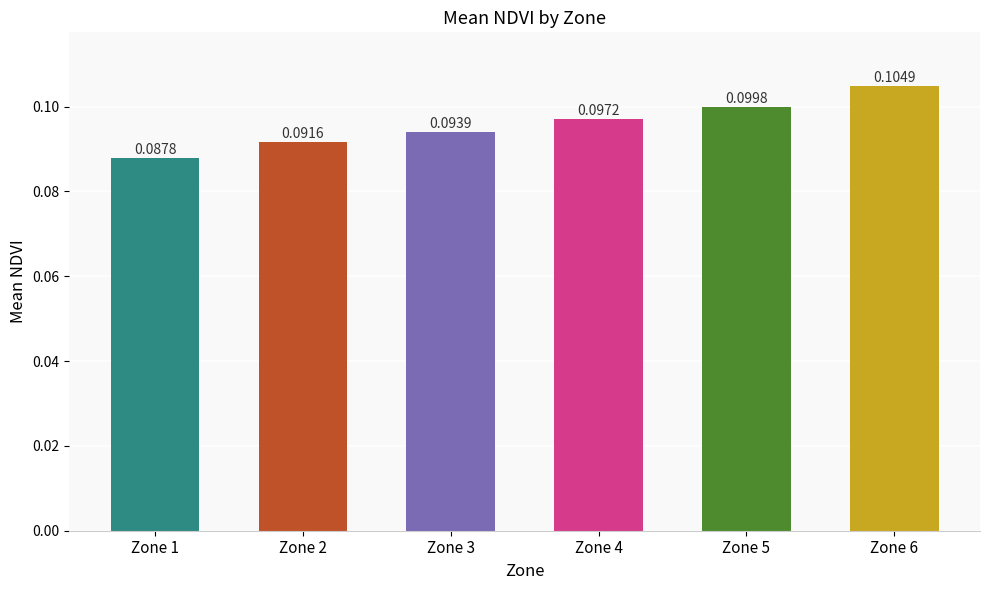

Between Zone 5 and Zone 1, which is larger?

Zone 5